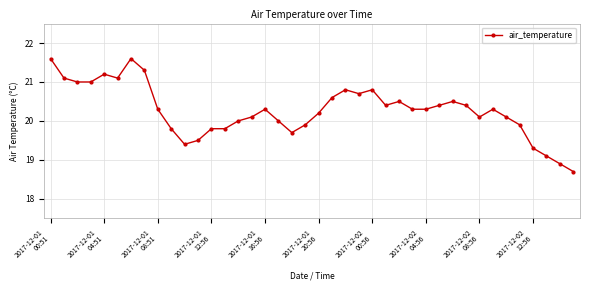

What is the greatest value displayed?

21.6